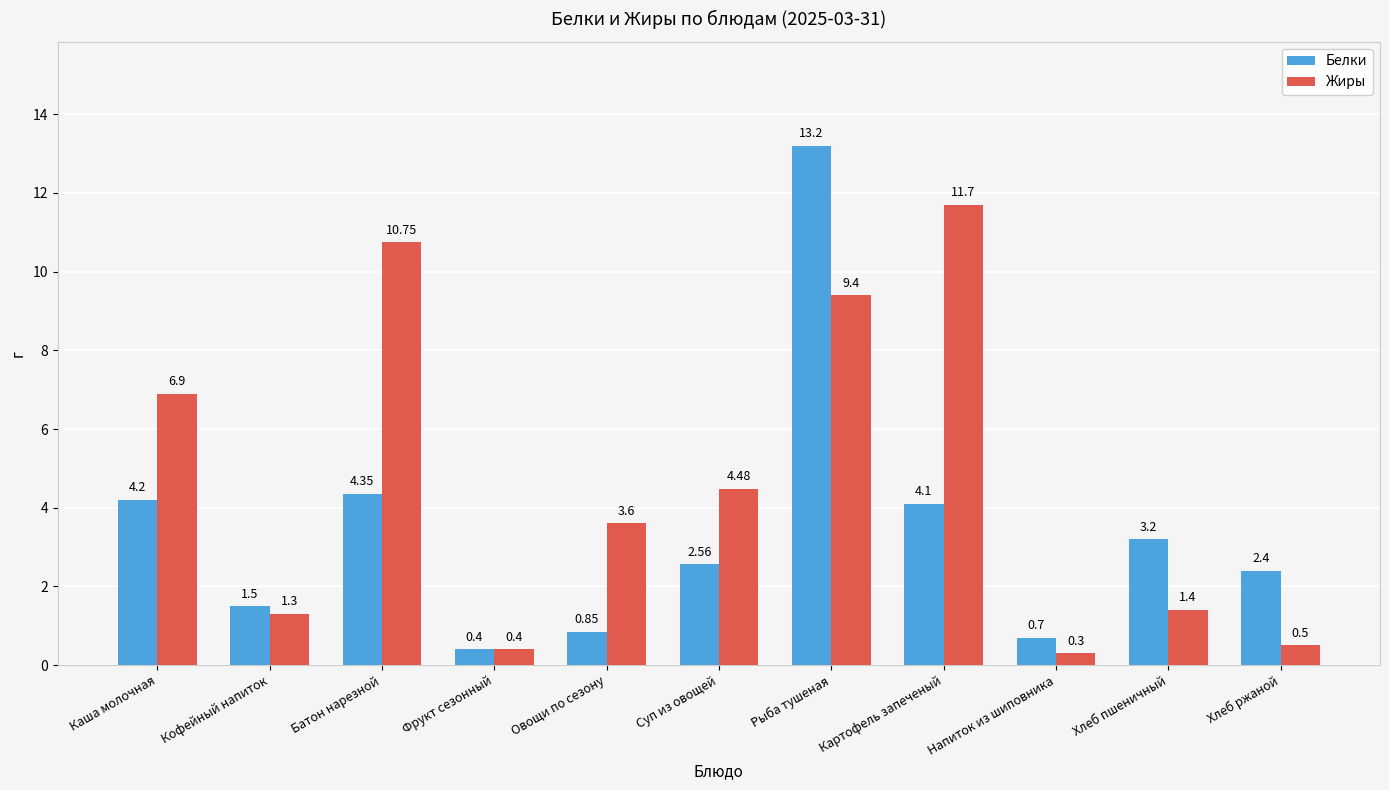

How many groups of bars are there?

11